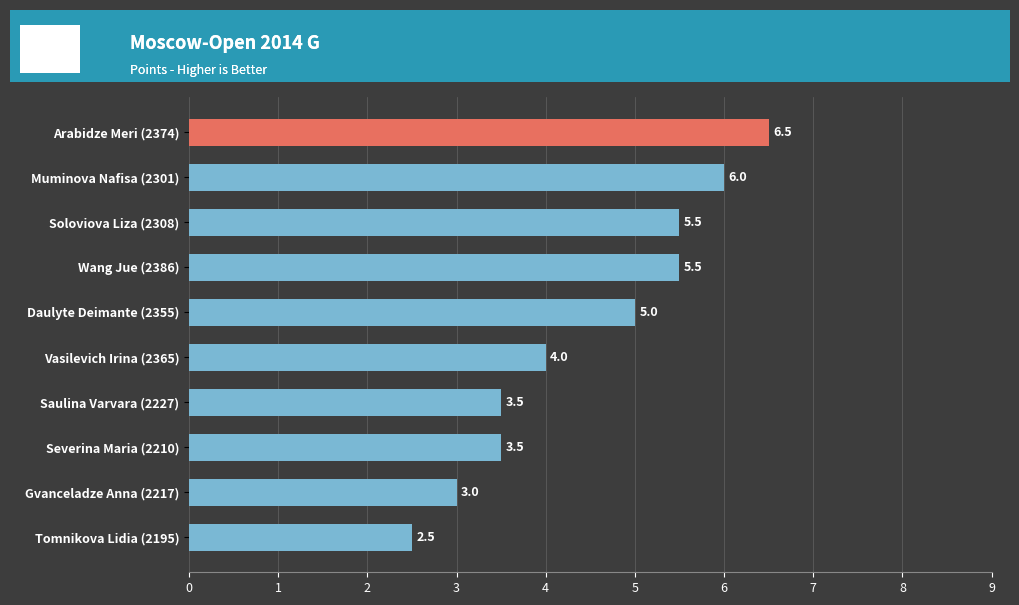

What is the greatest value displayed?

6.5